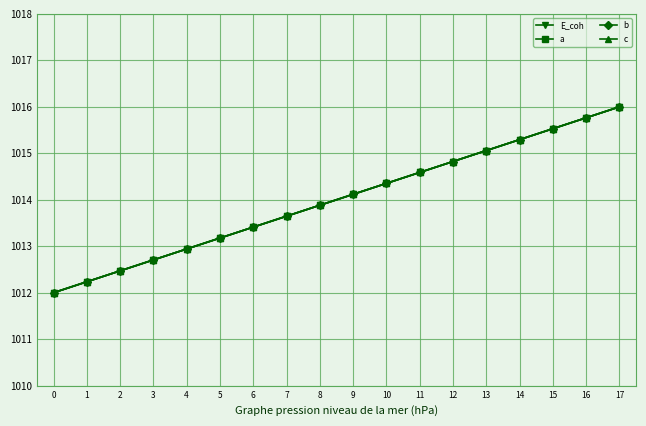

List the series in order of their peak value, highest first.

E_coh, a, b, c